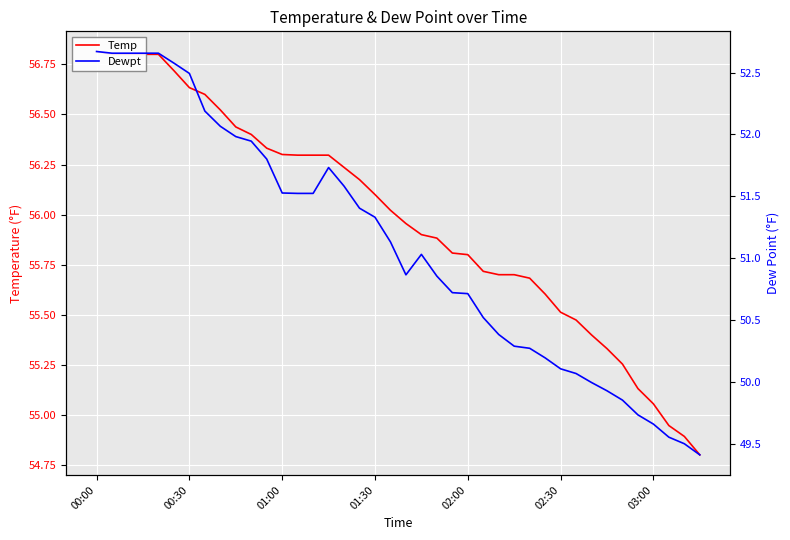

Which series has the largest total across all categories?

Temp